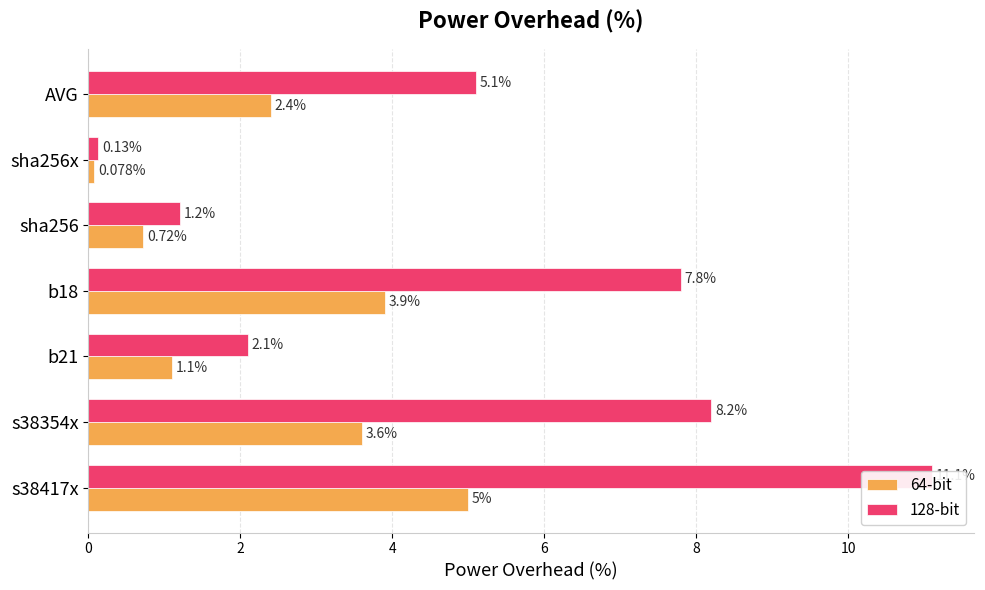

At s38417x, list the series in order from largest to smallest.

128-bit, 64-bit